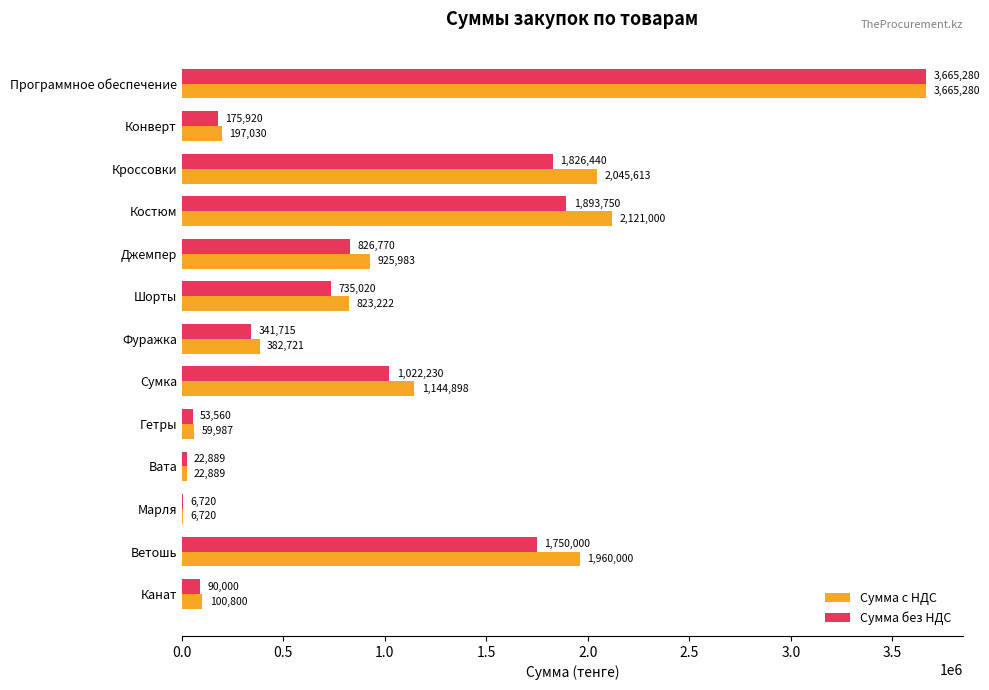

The value of Сумма без НДС at Ветошь is 1750000.0. True or false?

True